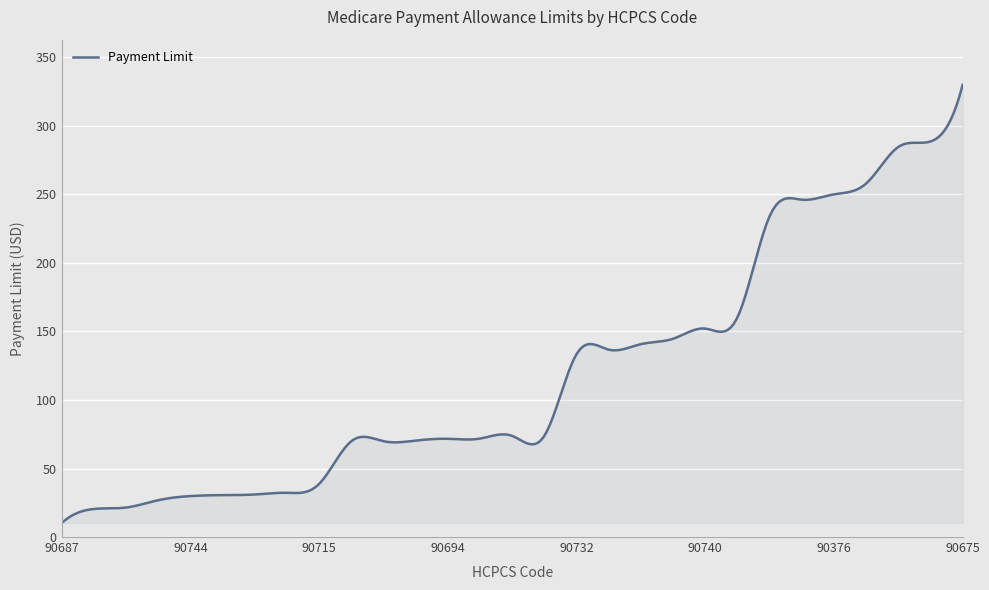

What is the difference between the maximum and minimum values?

319.7